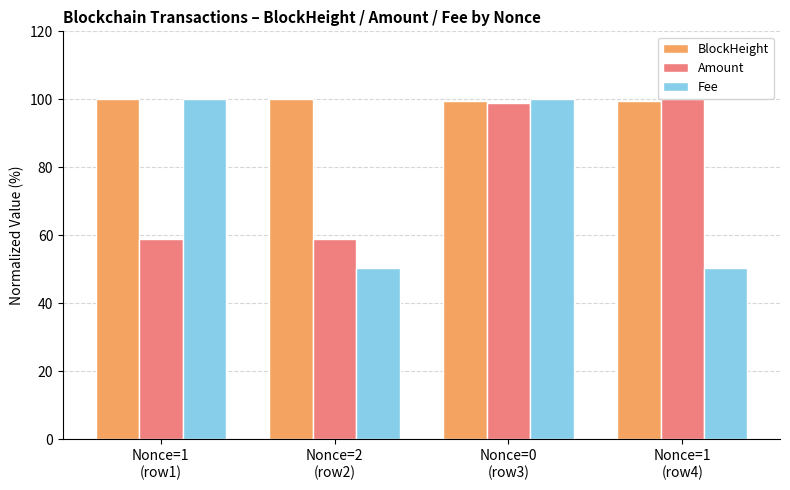

Between Nonce=0
(row3) and Nonce=1
(row4), which series saw the biggest shift?

Fee